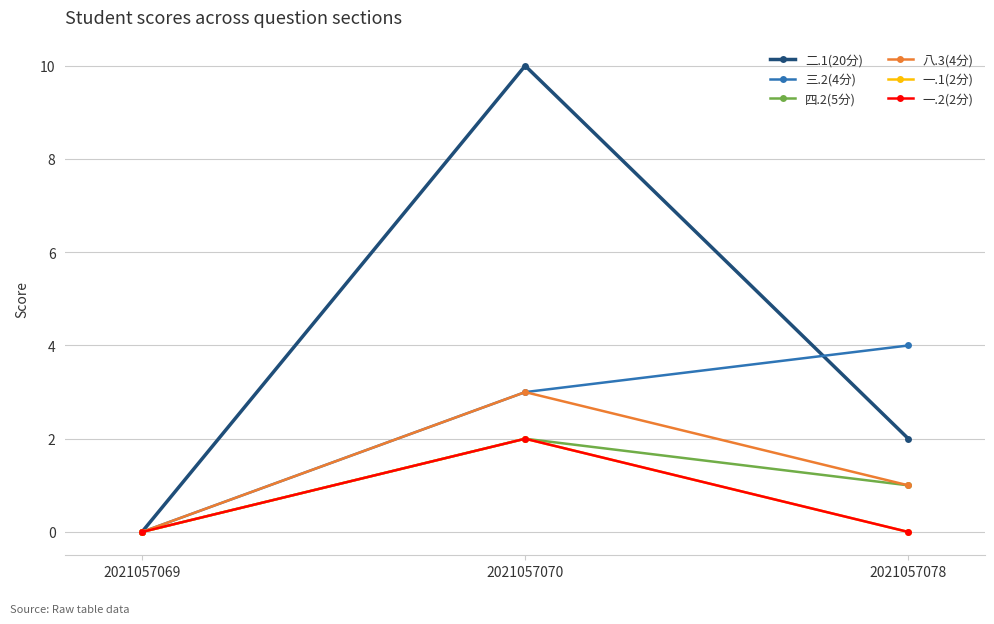

The 三.2(4分) series shows 3 at 2021057070. True or false?

True